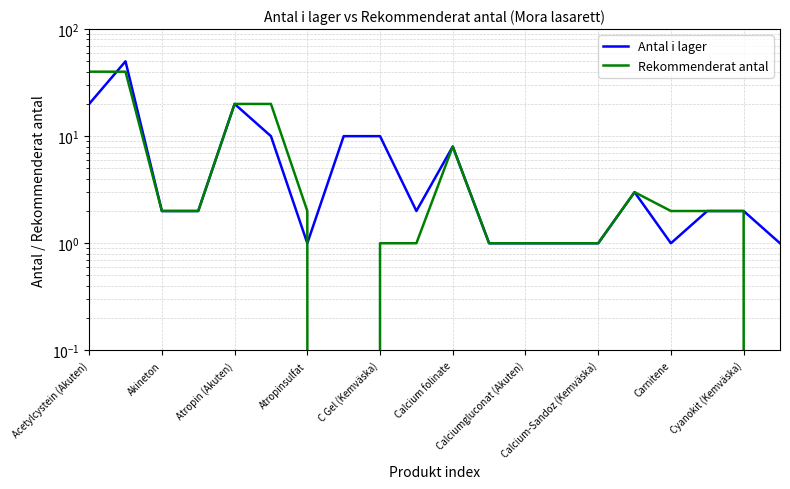

What is the label of the 9th point from the right?

11